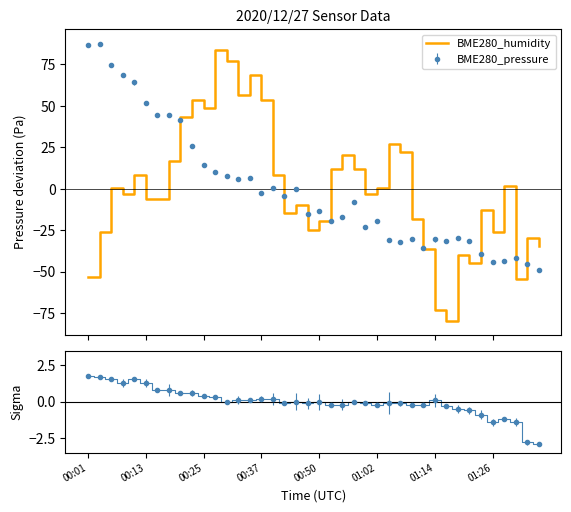

Reading left to right, what are all the values shown in this chart?

-52.9	-26.3	0.3	-3.0	8.6	-6.3	-6.3	17.0	43.6	53.5	48.6	83.5	76.8	56.9	68.5	53.5	8.6	-14.6	-9.6	-24.6	-19.6	12.0	20.3	12.0	-3.0	0.3	26.9	21.9	-18.0	-36.2	-72.8	-79.5	-39.6	-44.6	-13.0	-26.3	2.0	-54.5	-29.6	-34.6